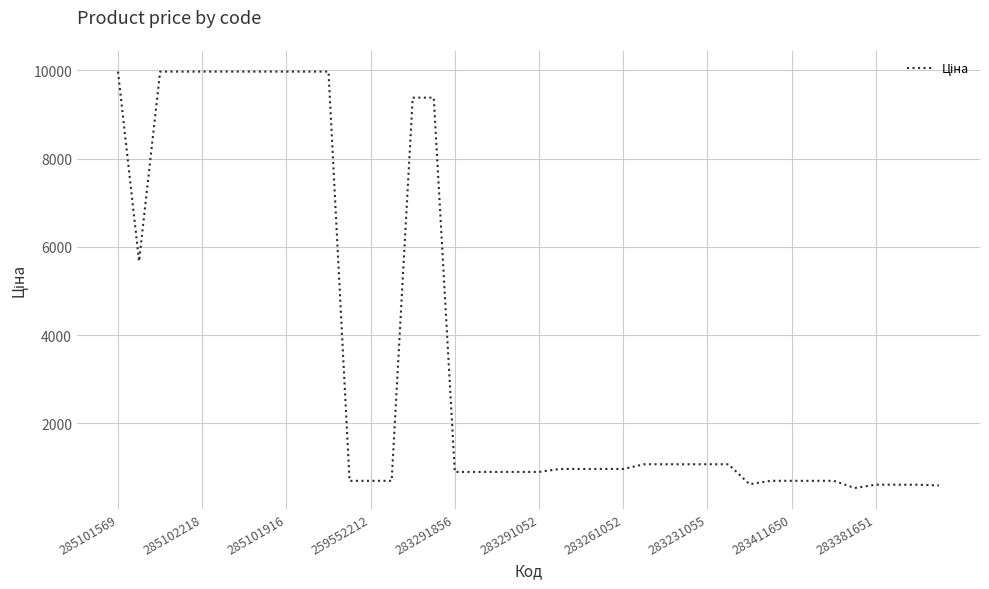

What is the greatest value displayed?

9975.0